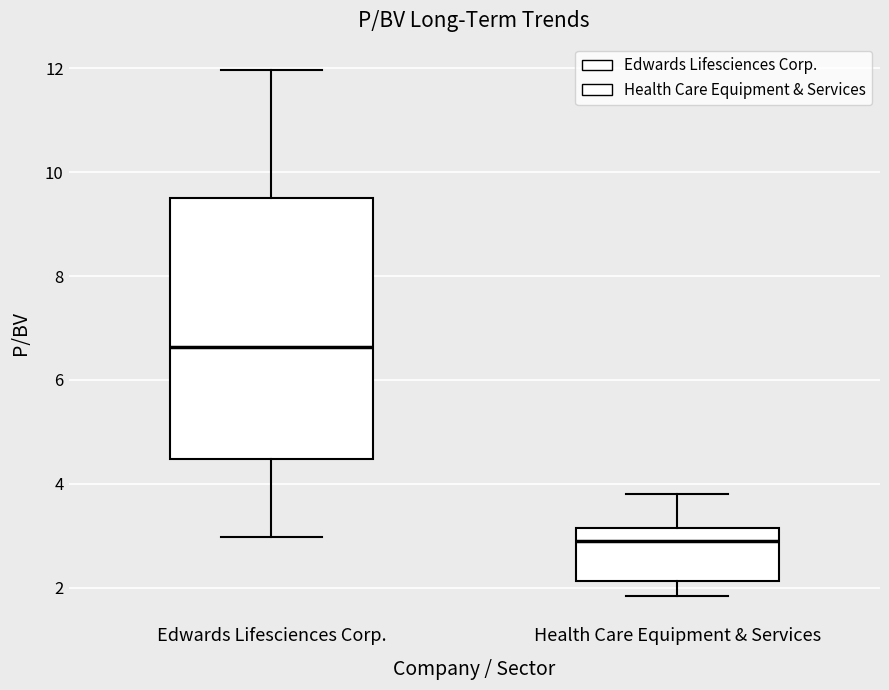

Which box has the lowest median line?

Health Care Equipment & Services